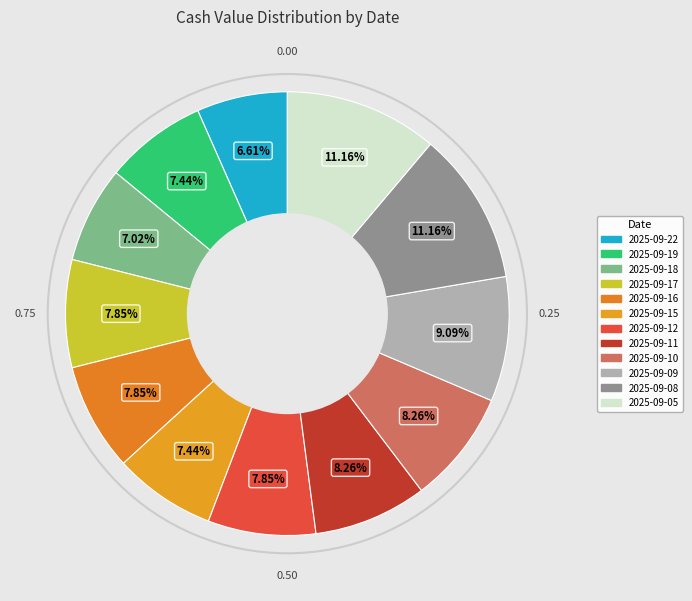

Combined, what portion of the pie is 2025-09-22 and 2025-09-18?

13.6%